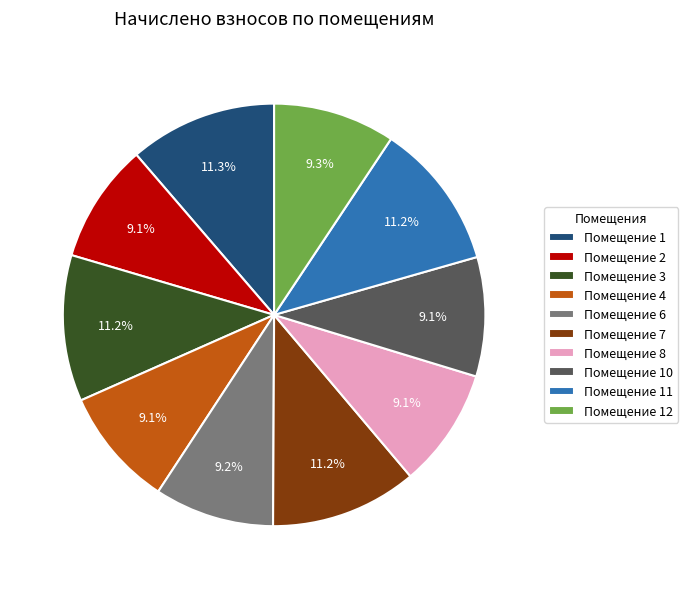

What percentage do Помещение 6 and Помещение 11 together represent?

20.4%